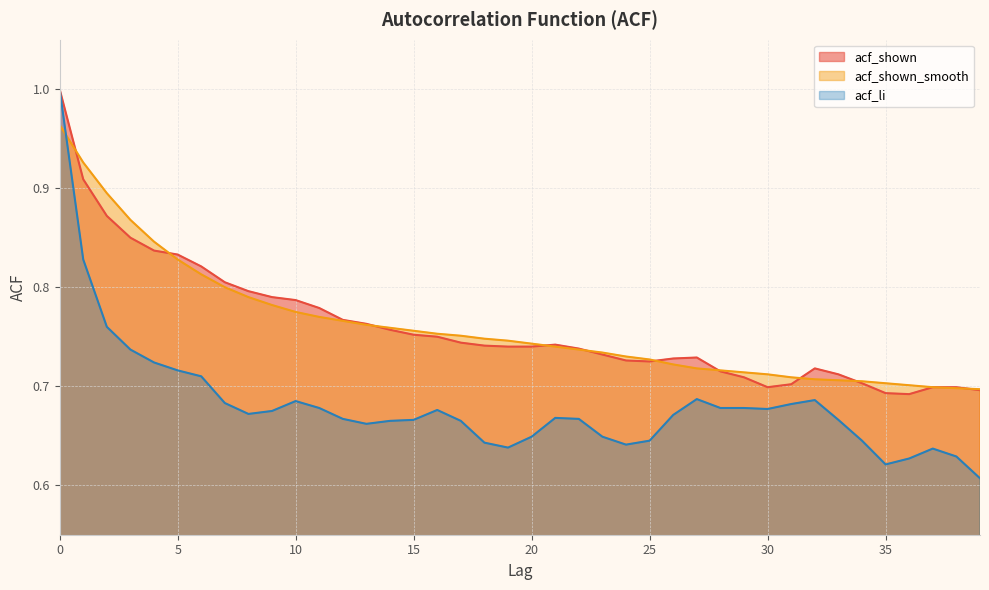

How many categories are shown in the chart?

40